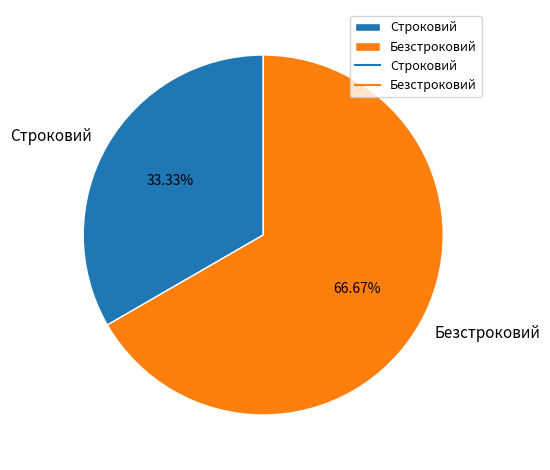

What is the majority slice?

Безстроковий